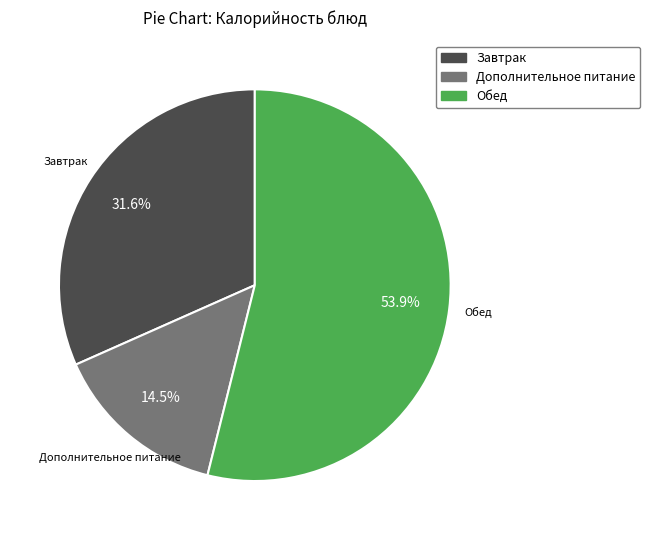

Does any single category account for the majority?

Yes